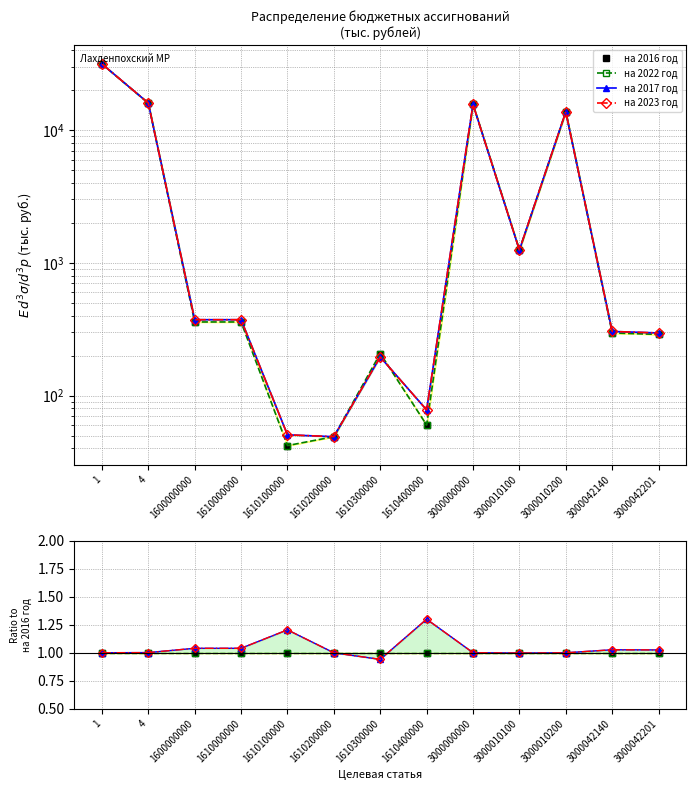

Is the value of на 2022 год at 3000000000 greater than the value of на 2017 год at 1610200000?

No